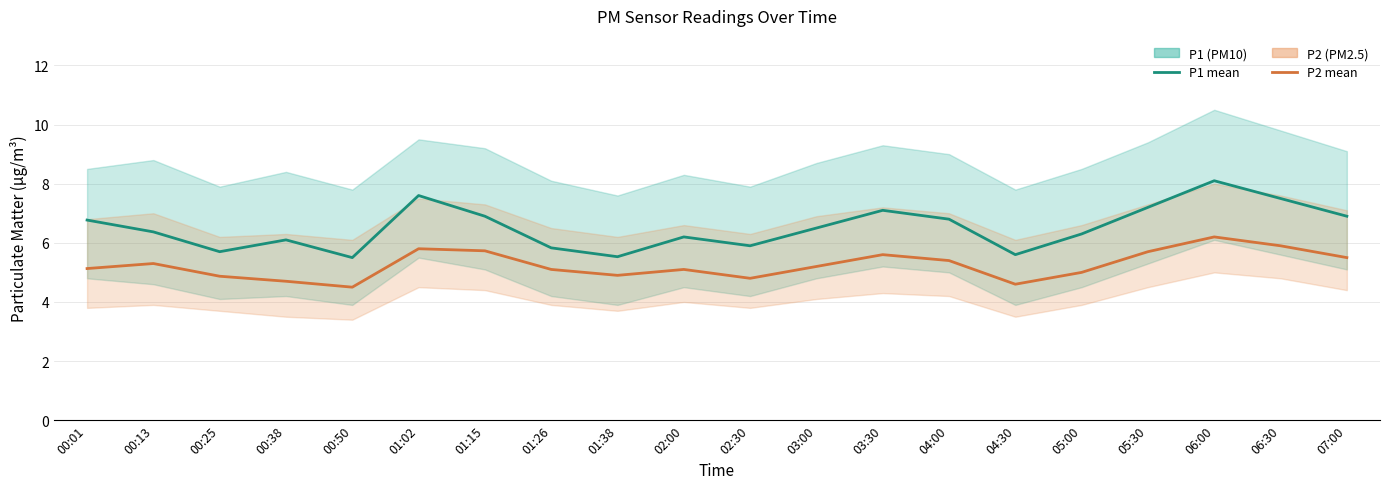

Count the number of categories in the chart.

20